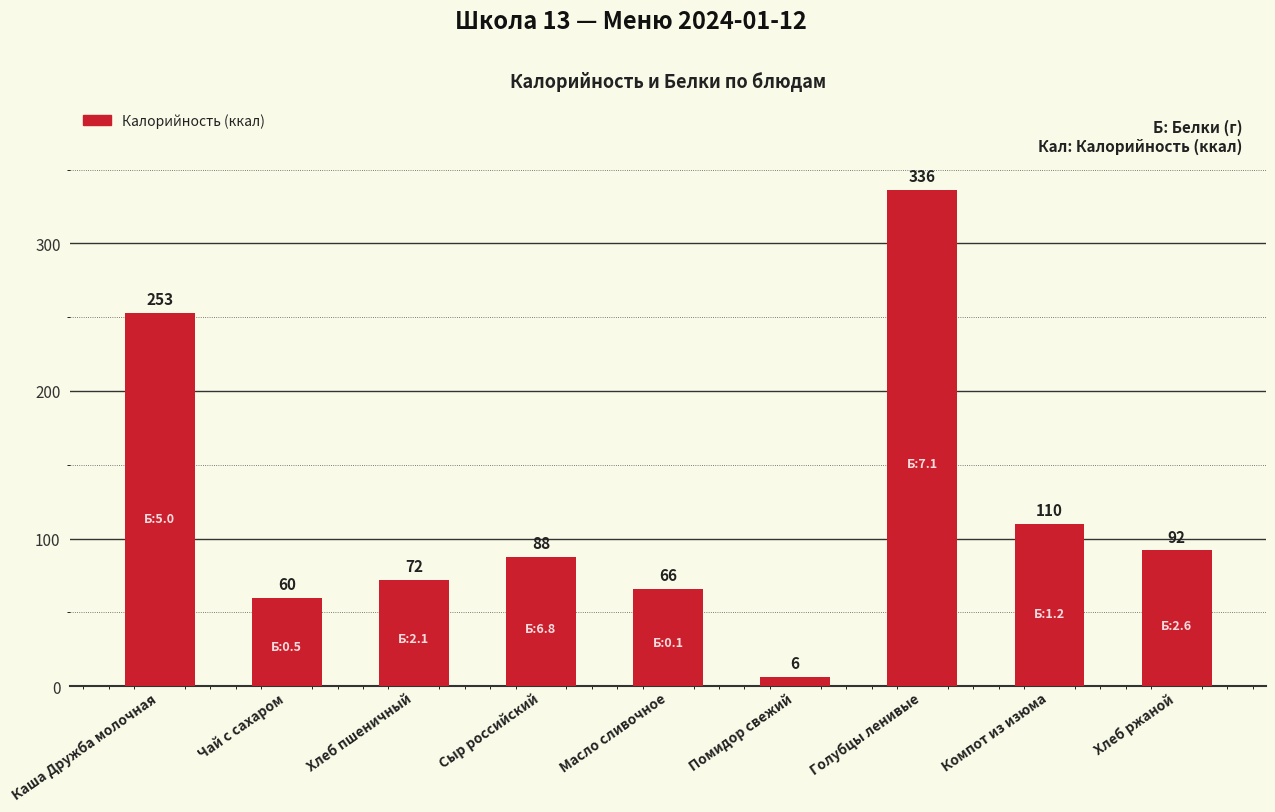

What is the label of the 4th bar from the left?

Сыр российский